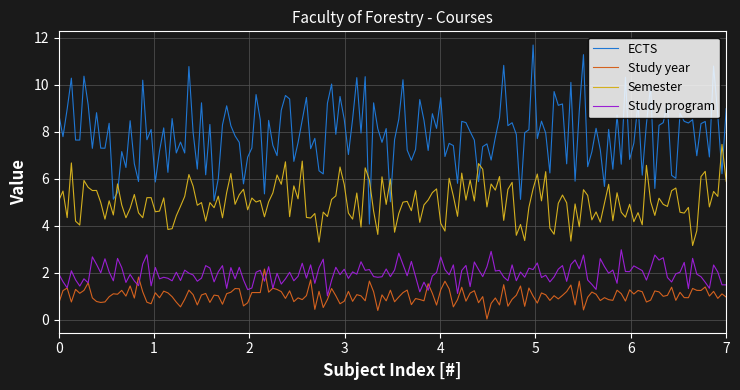

What is the minimum value for Study program?

1.0